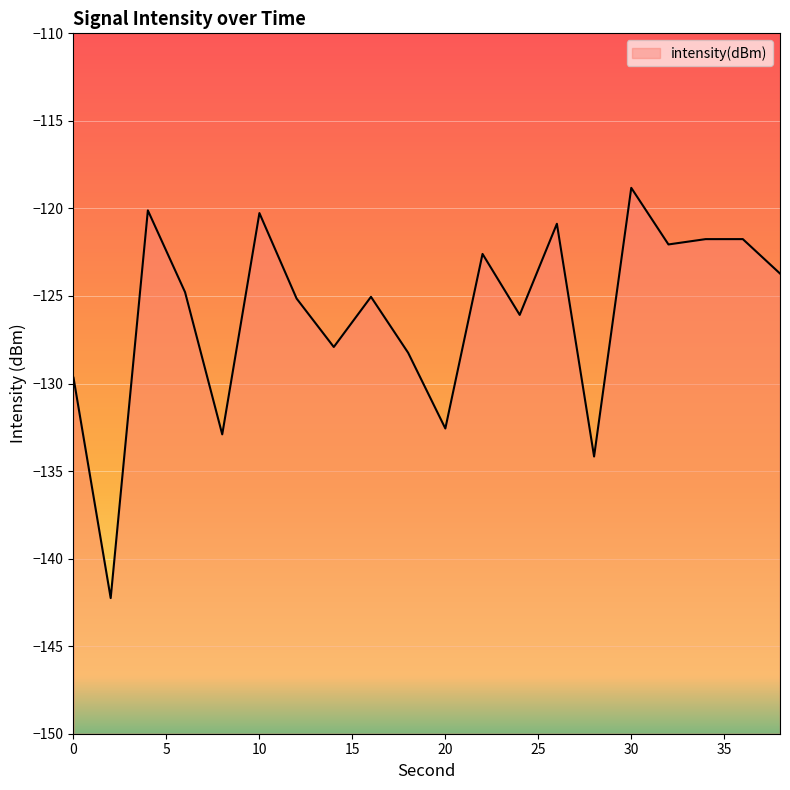

Rank the categories by value from highest to lowest.

30, 4, 10, 26, 36, 34, 32, 22, 38, 6, 16, 12, 24, 14, 18, 0, 20, 8, 28, 2